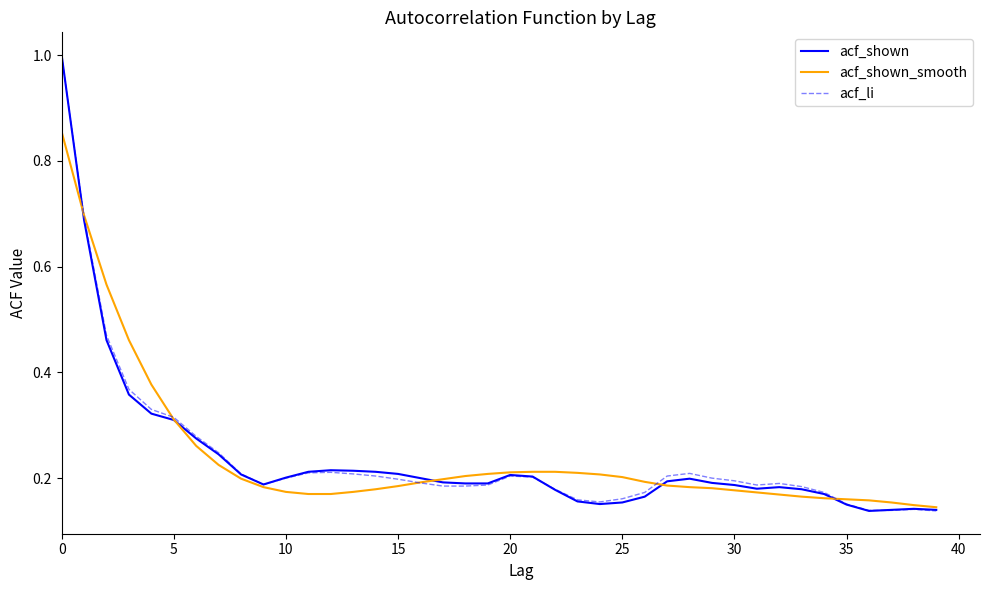

What is the greatest value displayed?

1.0